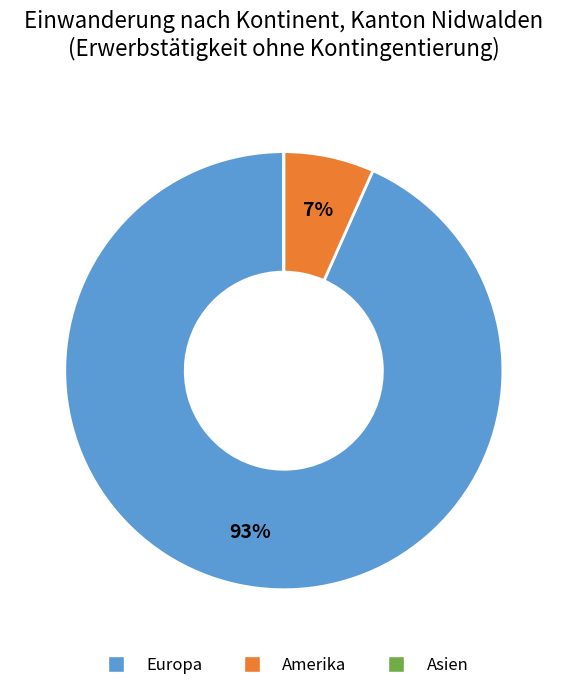

What percentage is the Amerika slice, to the nearest percent?

7%